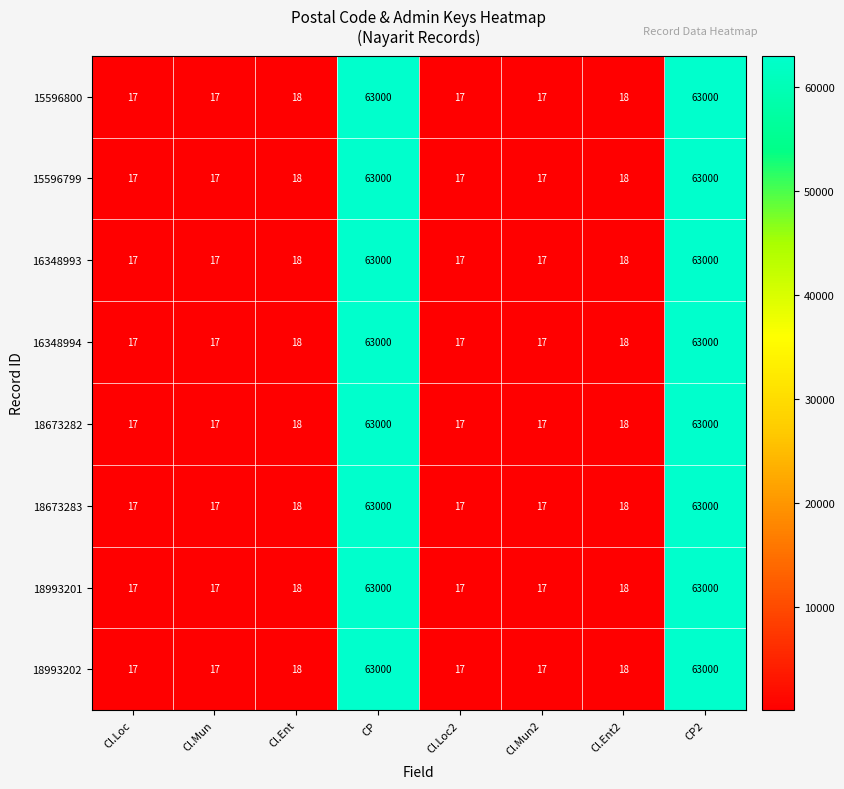

The 18993202 series shows 17 at Cl.Loc. True or false?

True